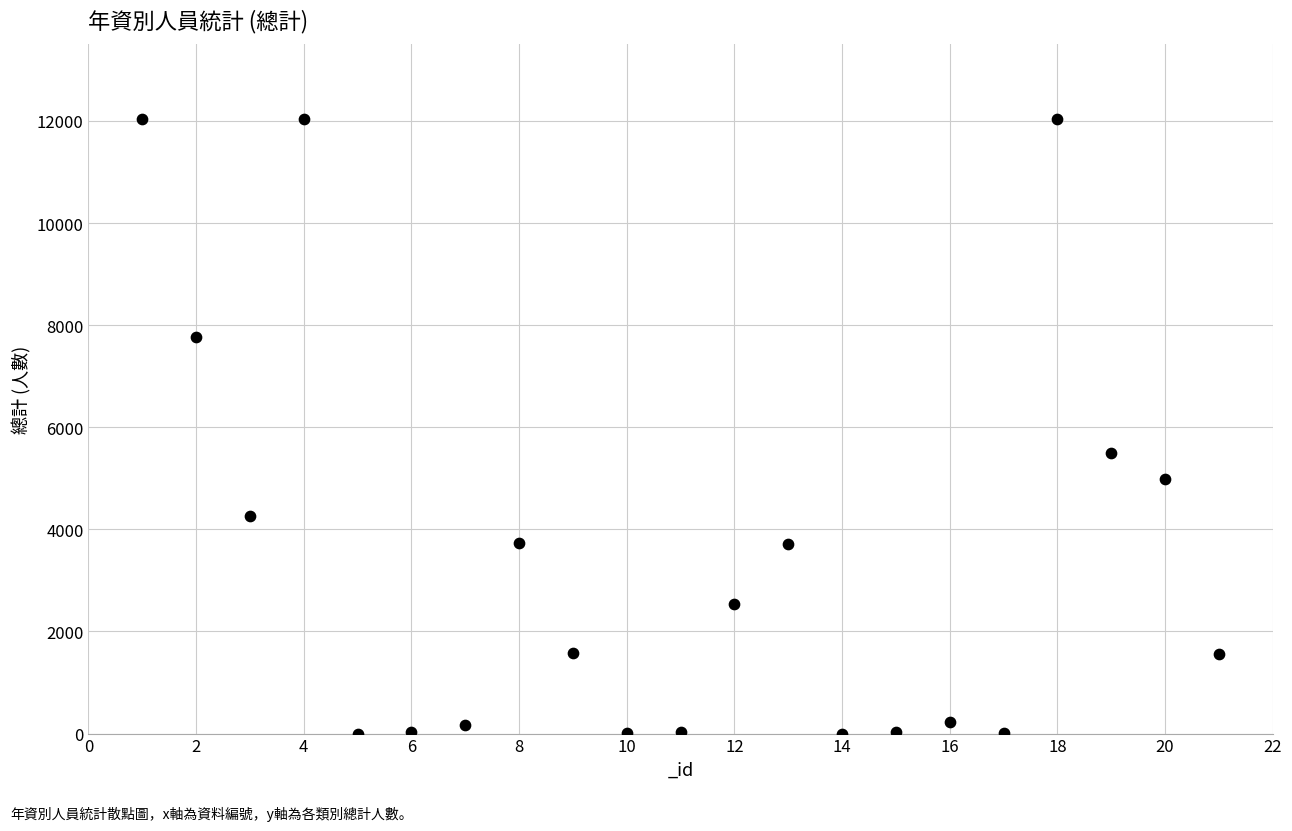

What Y value in the scatter plot is closest to 6015?

5488